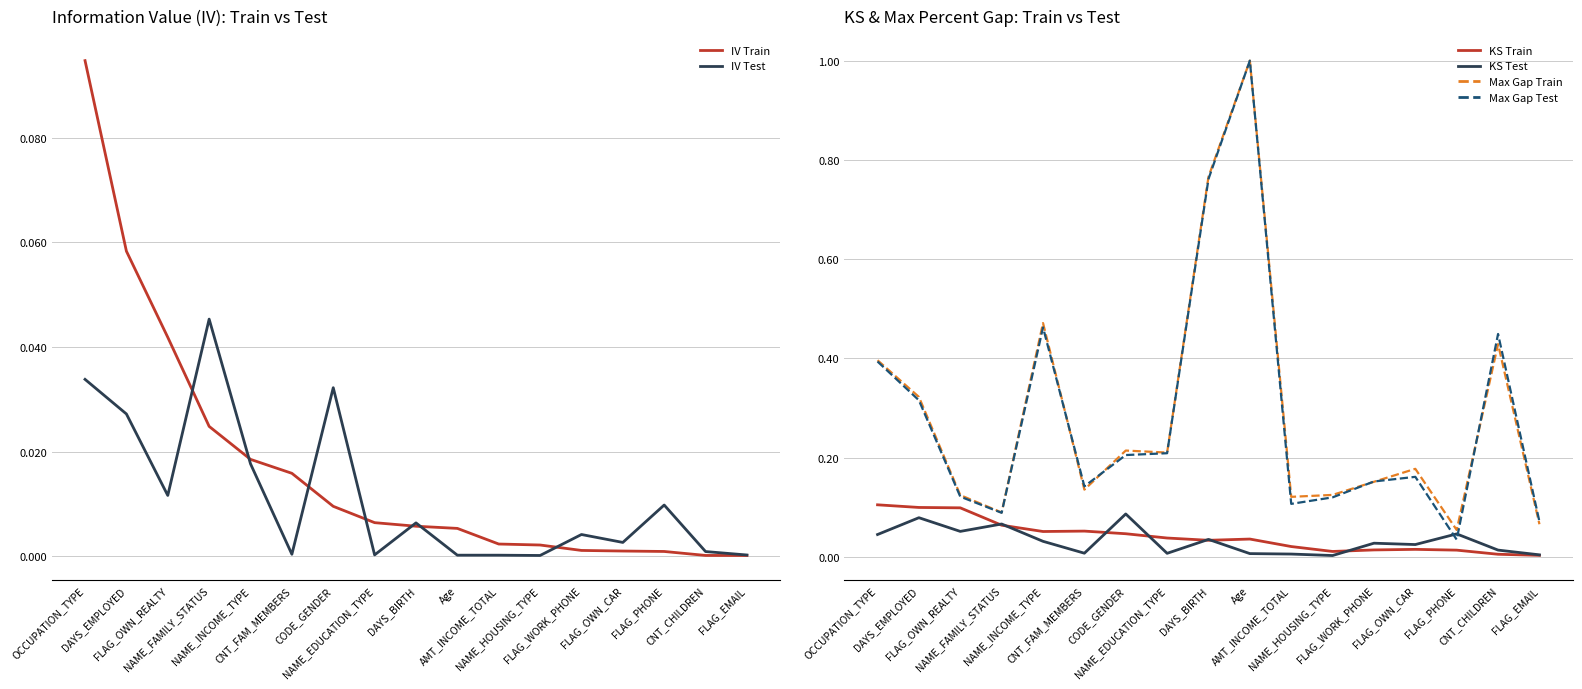

Which series ends up on top after the final intersection of KS Train and KS Test?

KS Test